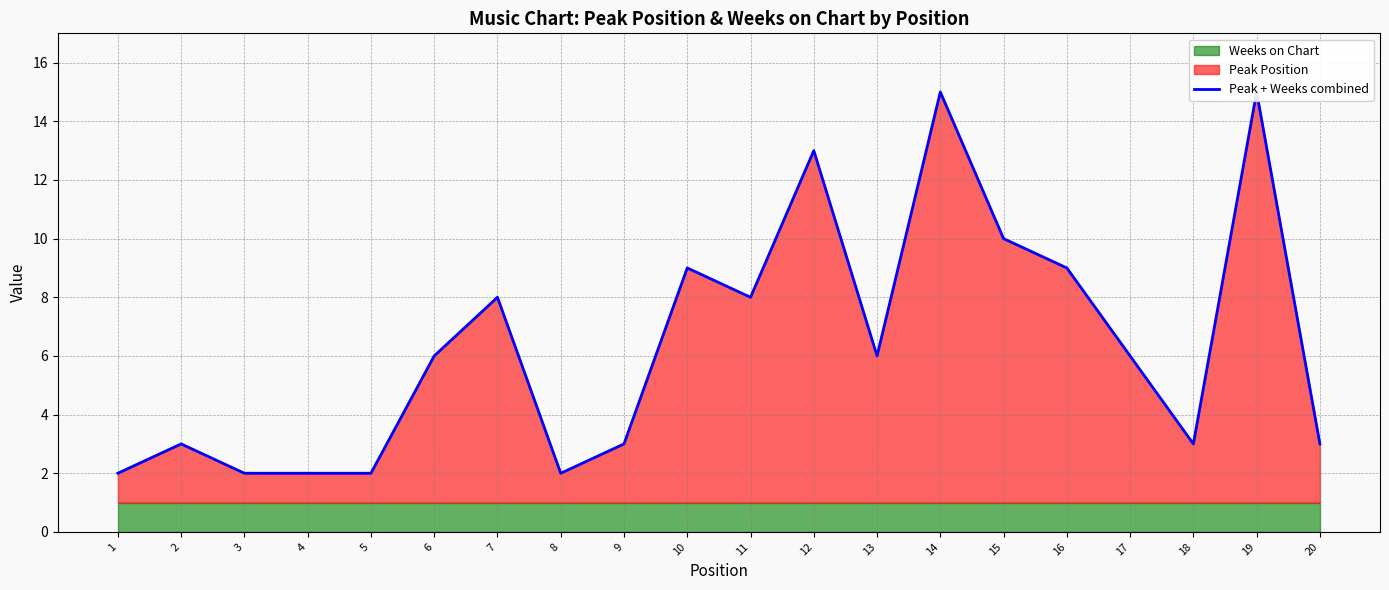

What is the smallest value displayed?

2